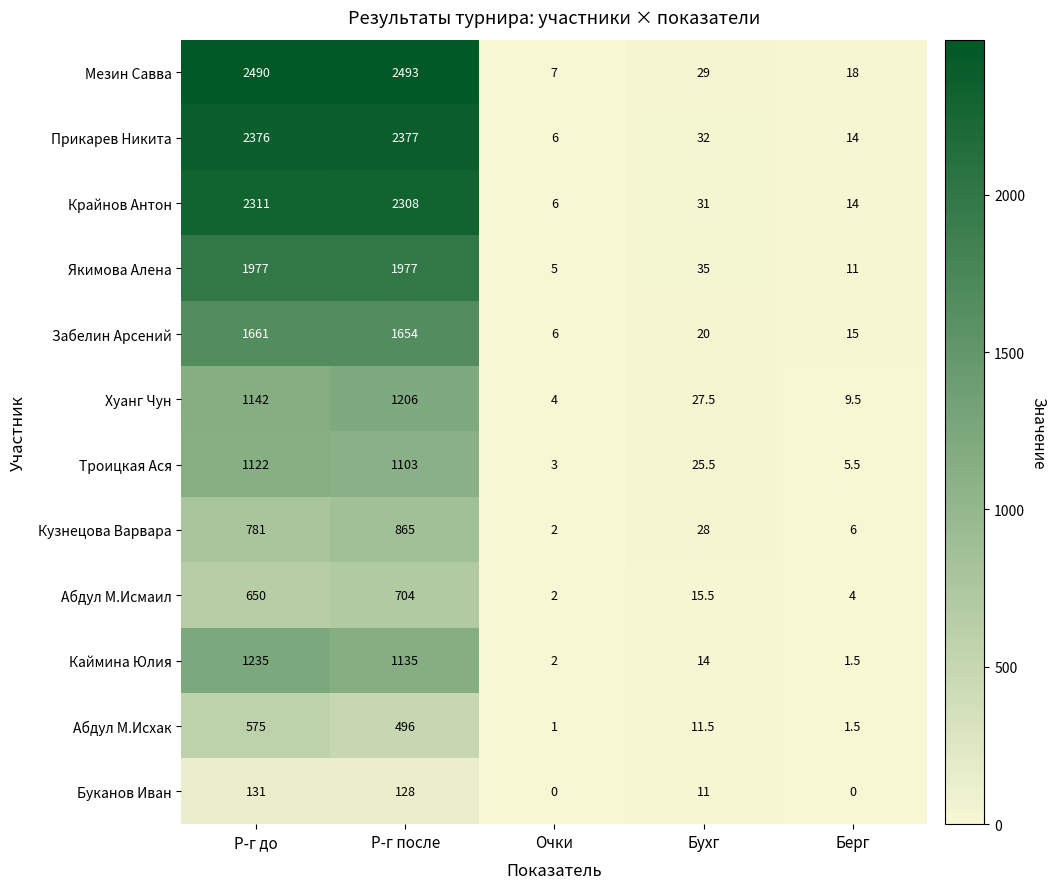

Which category has the highest value across all series?

Р-г после